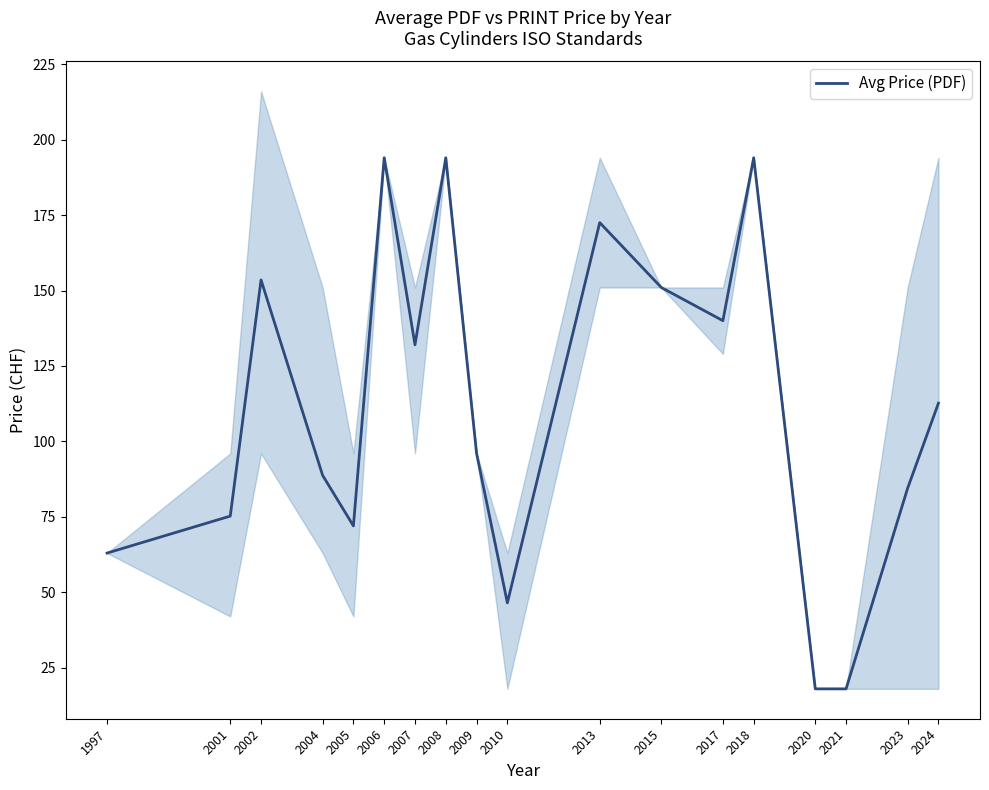

List the labels in order of value, largest first.

2006, 2008, 2018, 2013, 2002, 2015, 2017, 2007, 2024, 2009, 2004, 2023, 2001, 2005, 1997, 2010, 2020, 2021